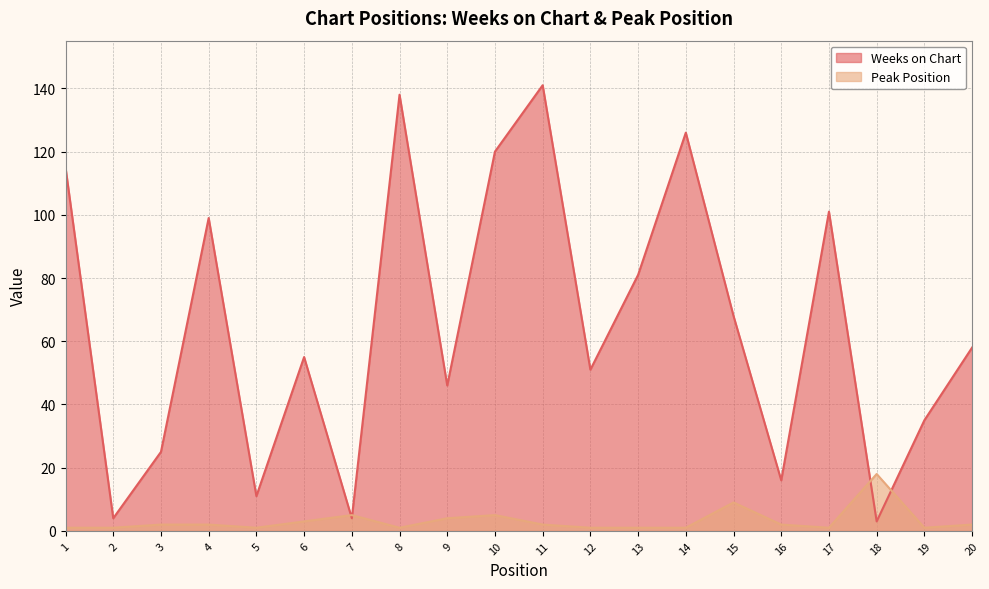

What is the spread (max minus min) of values at 2?

3